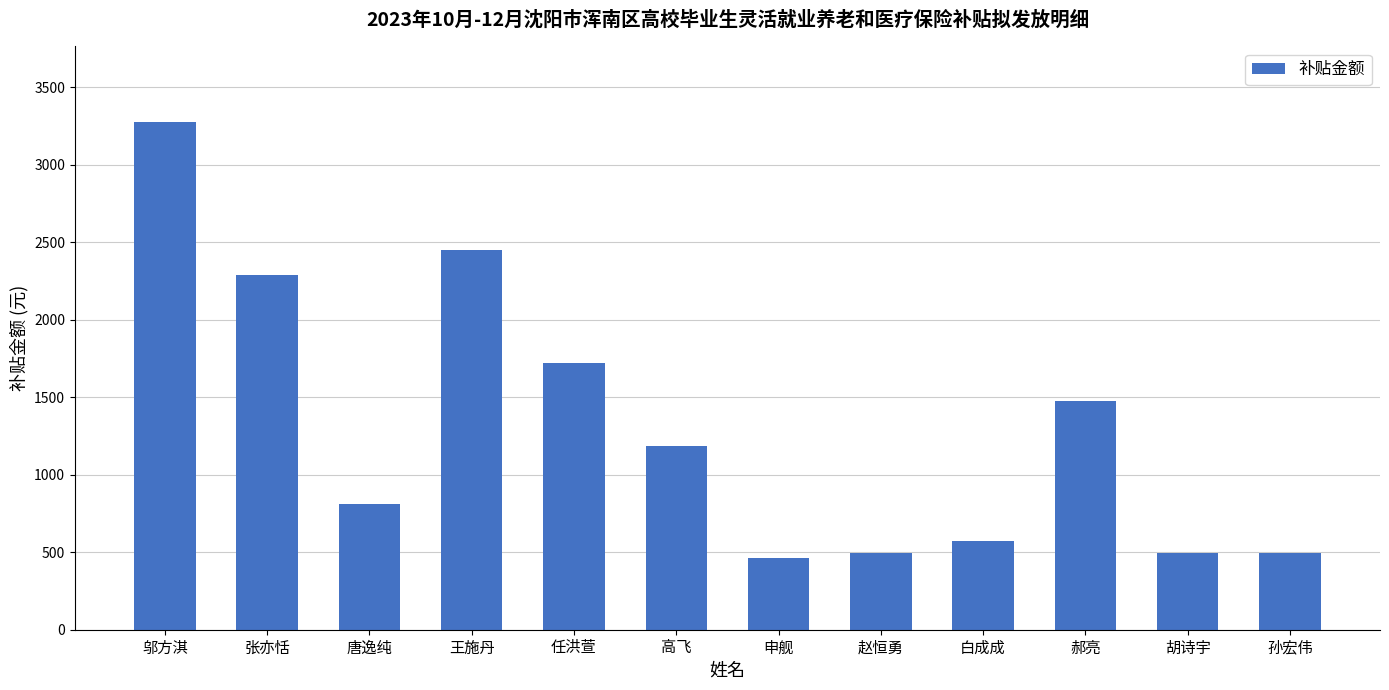

Which has a higher value, 王施丹 or 高飞?

王施丹